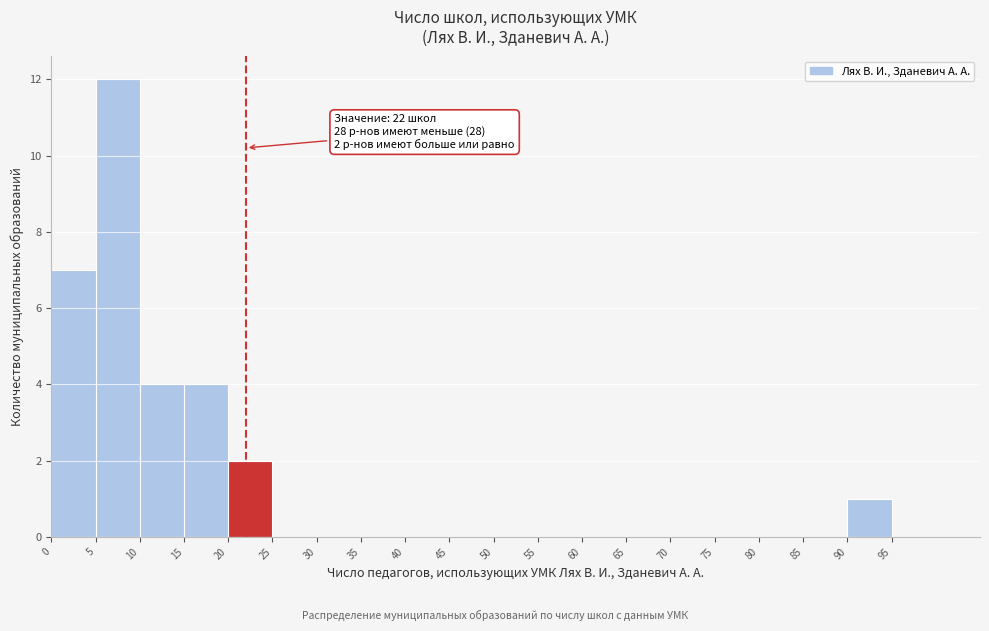

Over which range of the x-axis is the bar tallest?

5 to 10